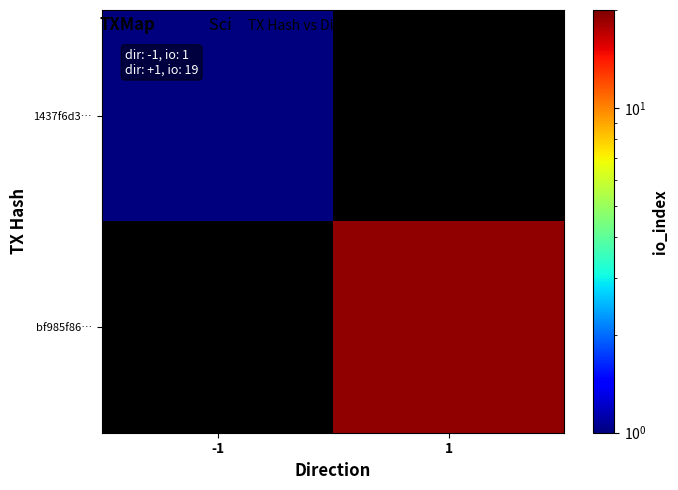

Rank the categories by bf985f86… value from lowest to highest.

-1, 1